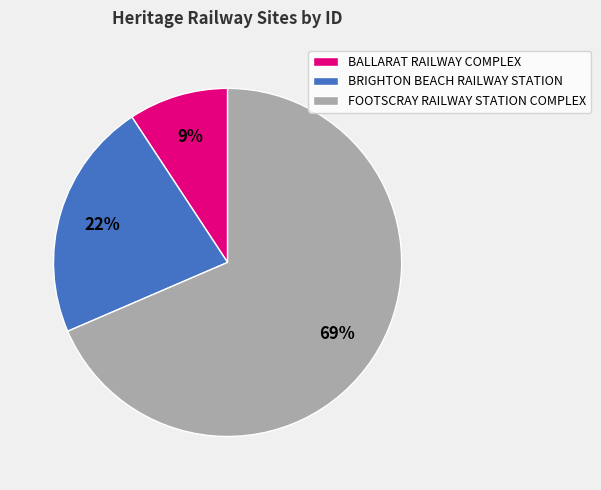

Is it true that BRIGHTON BEACH RAILWAY STATION is 22% of the pie?

True